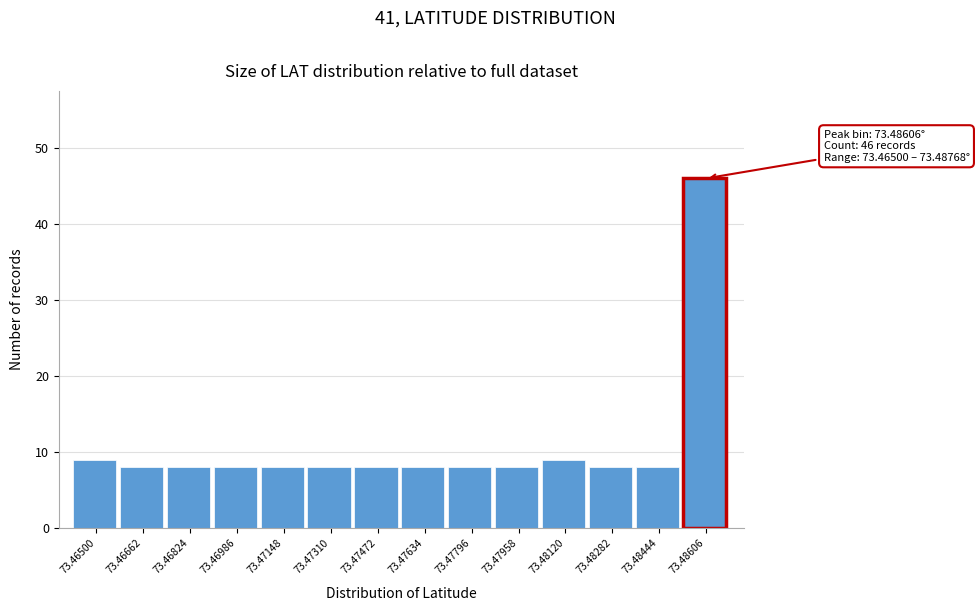

Reading left to right, list all the values displayed in this chart.

9	8	8	8	8	8	8	8	8	8	9	8	8	46